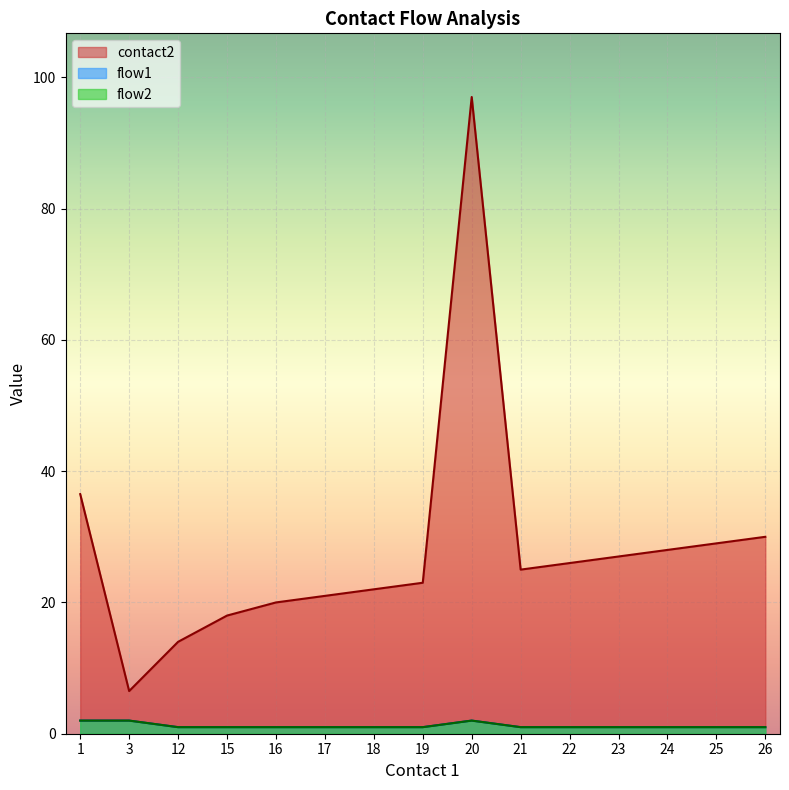

What is the total value across all series at 18?

24